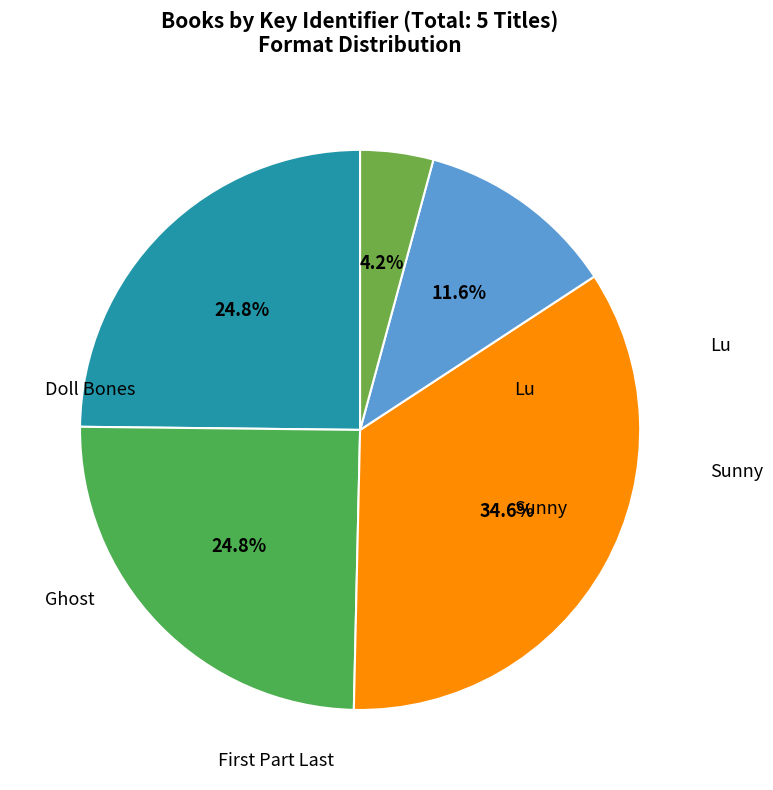

How many segments does this pie chart have?

5